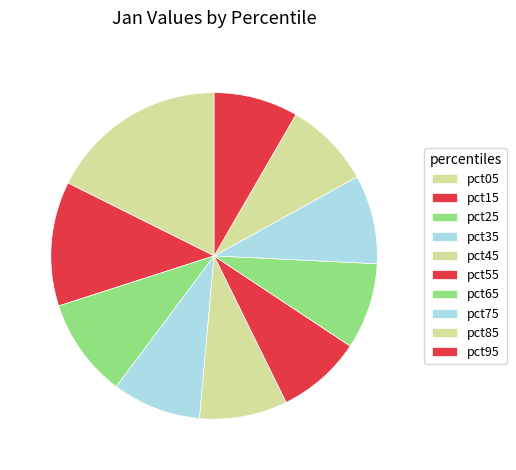

Rank the categories by value from lowest to highest.

pct95, pct55, pct65, pct85, pct45, pct35, pct75, pct25, pct15, pct05